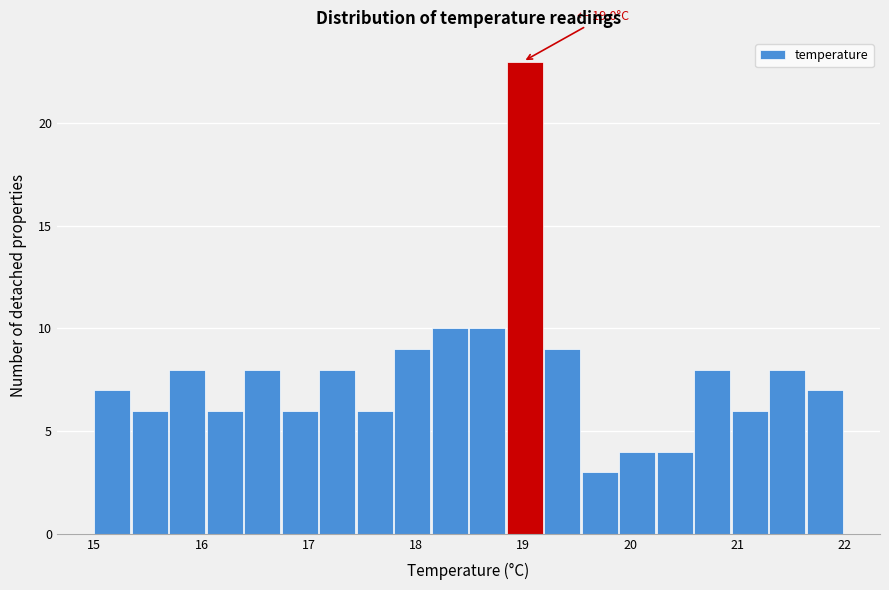

Read against the x-axis, roughly where is the centre of the tallest bar?

19.0